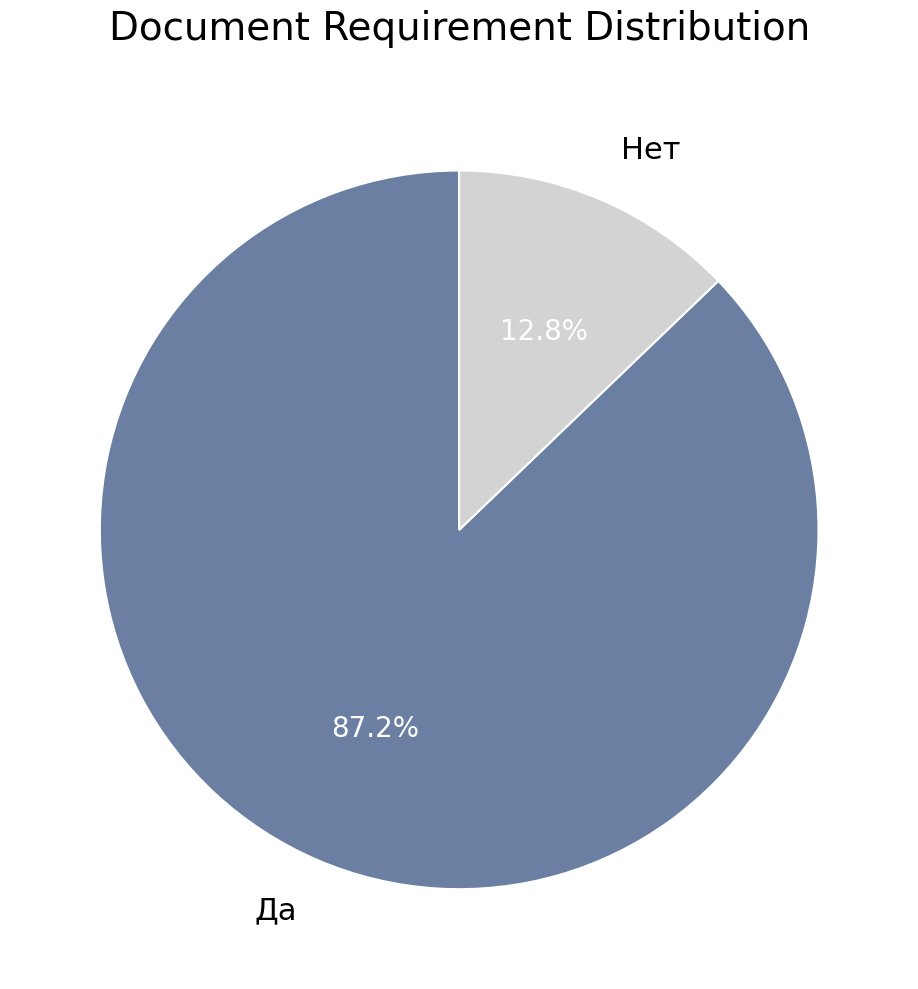

Rank the categories by value from highest to lowest.

Да, Нет